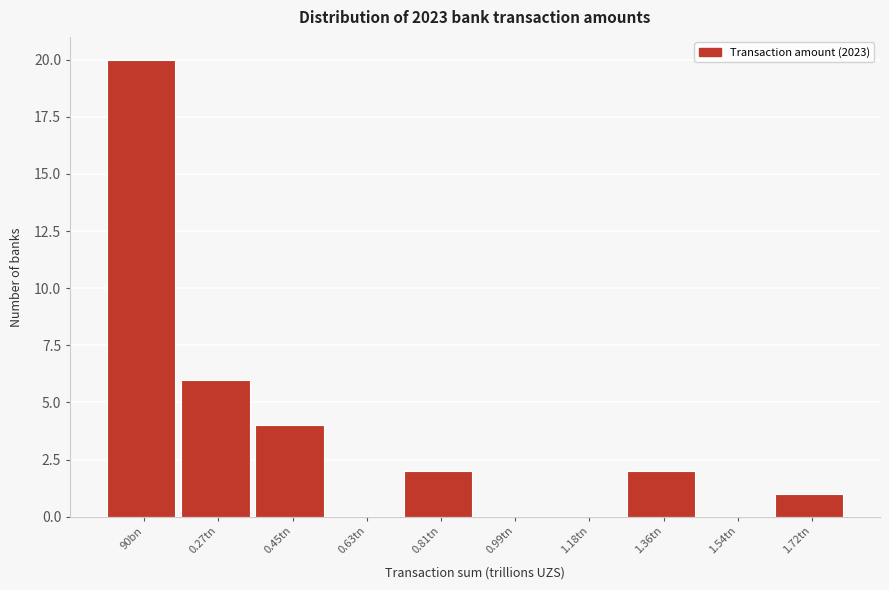

Reading left to right, transcribe all the data shown in this chart.

90bn=20	0.27tn=6	0.45tn=4	0.63tn=0	0.81tn=2	0.99tn=0	1.18tn=0	1.36tn=2	1.54tn=0	1.72tn=1